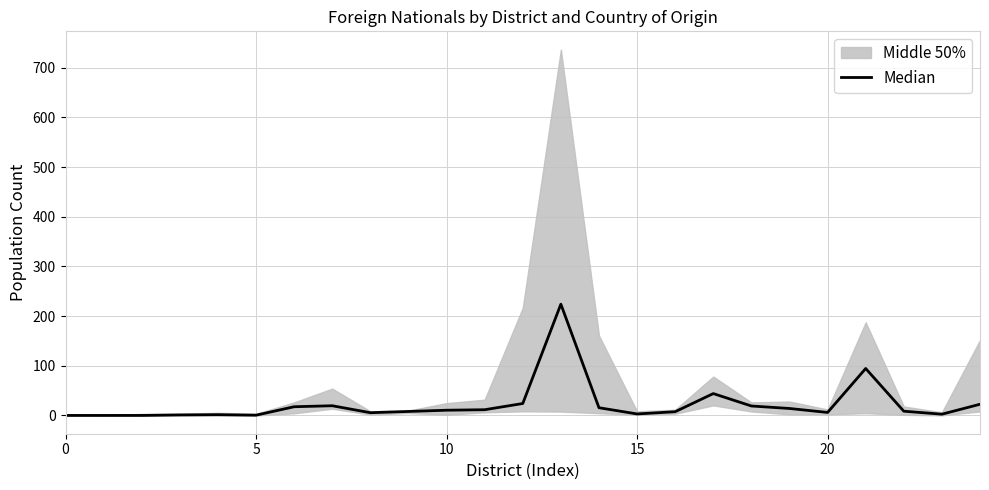

How many interior local peaks (higher than both neighbors) does the data have?

5